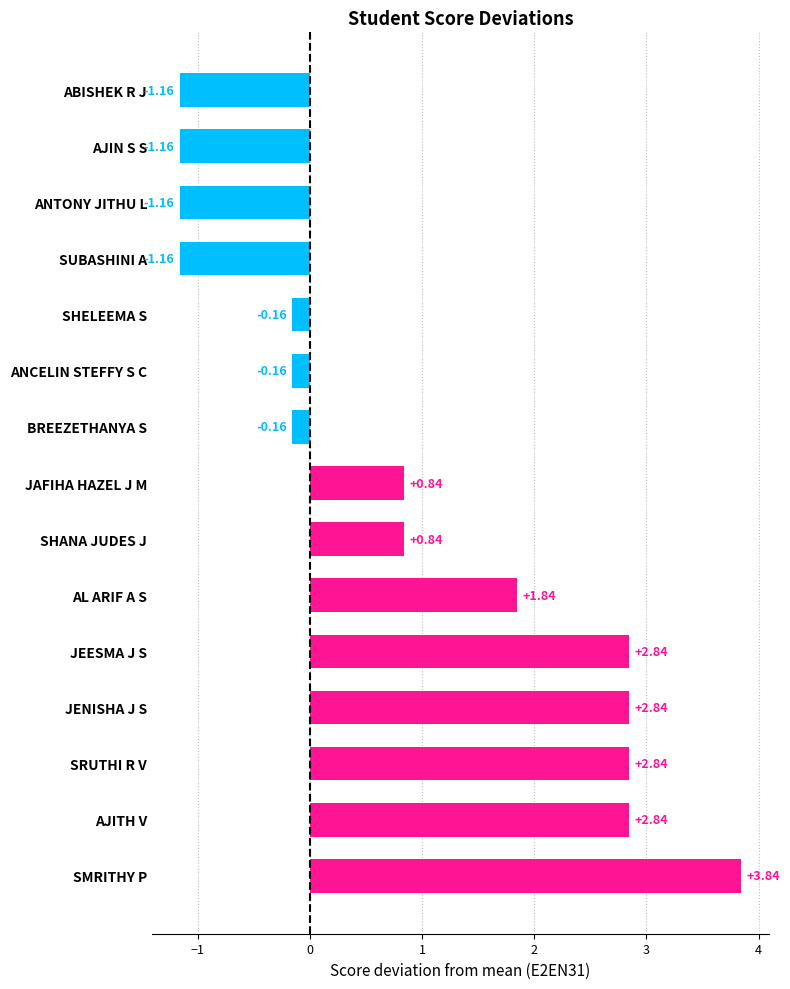

Which has a higher value, ANCELIN STEFFY S C or AJIN S S?

ANCELIN STEFFY S C